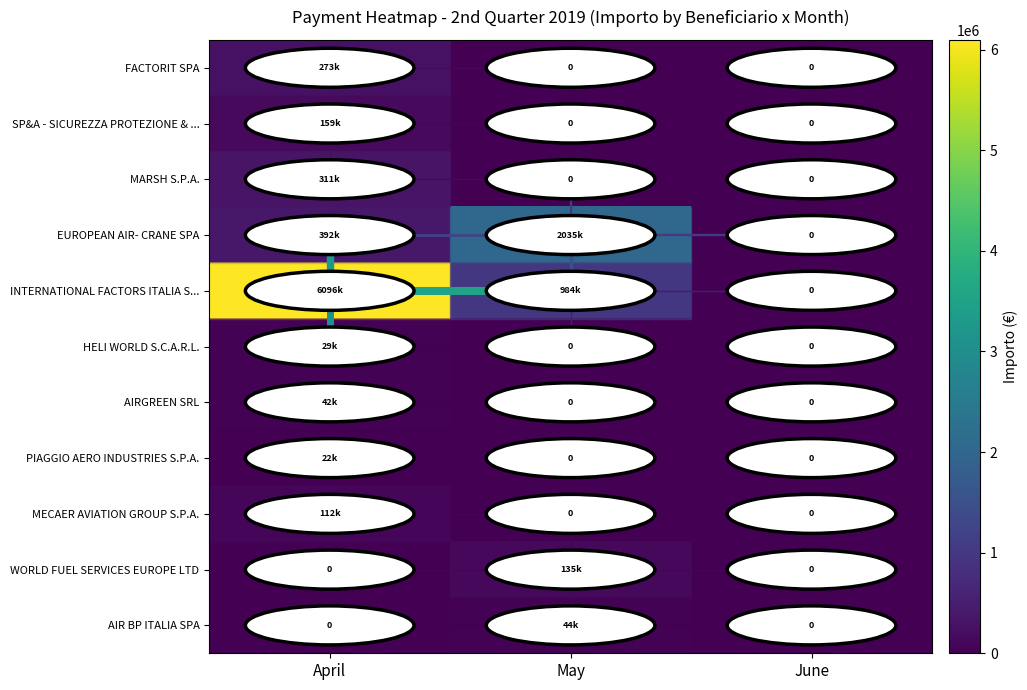

What is the difference between the highest and lowest values at May?

2035382.4